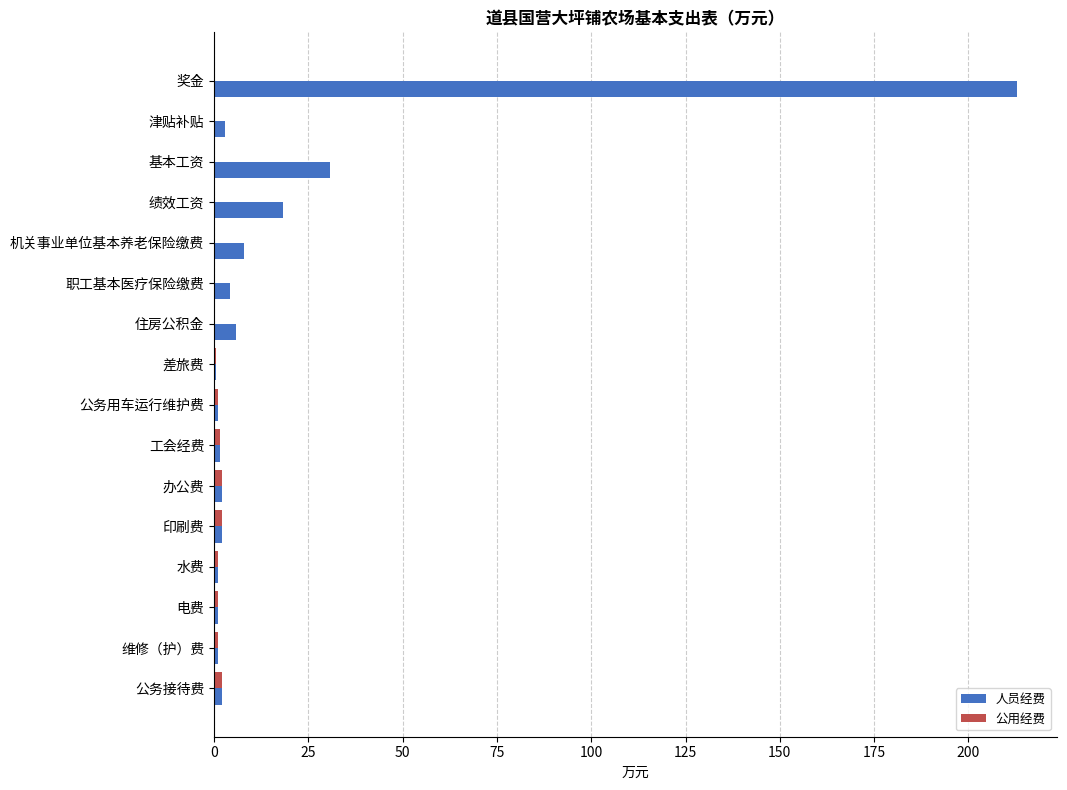

What value does the 人员经费 series have at 基本工资?

30.9